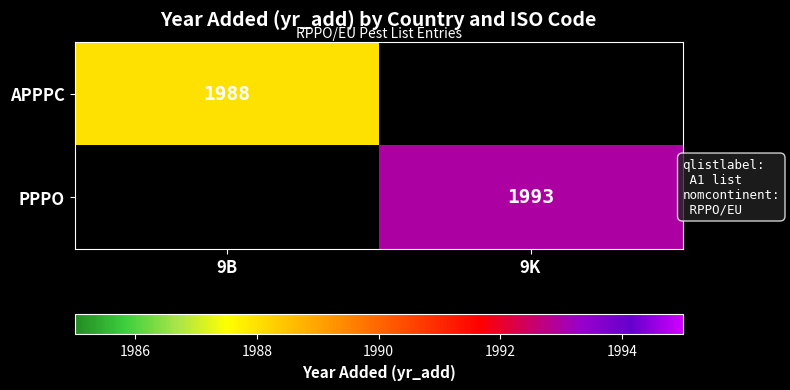

Which has a higher value, 9B or 9K?

9K